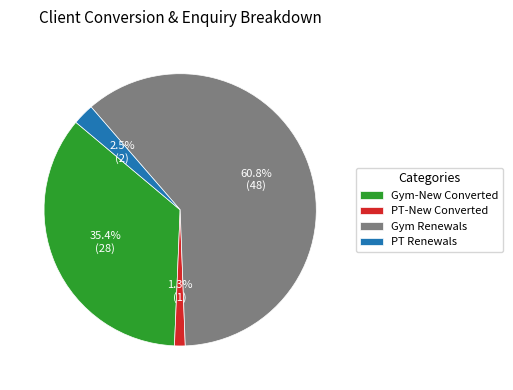

Which category has the smallest portion of the pie?

PT-New Converted